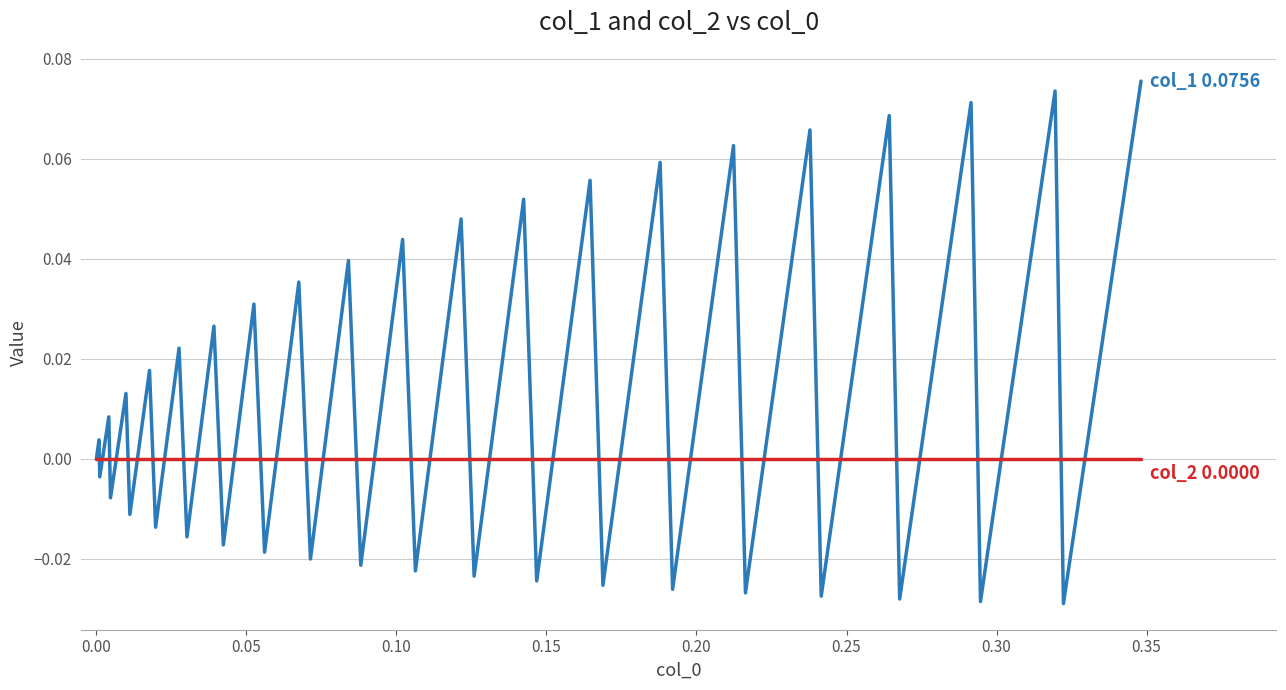

Does the chart have visible grid lines?

Yes